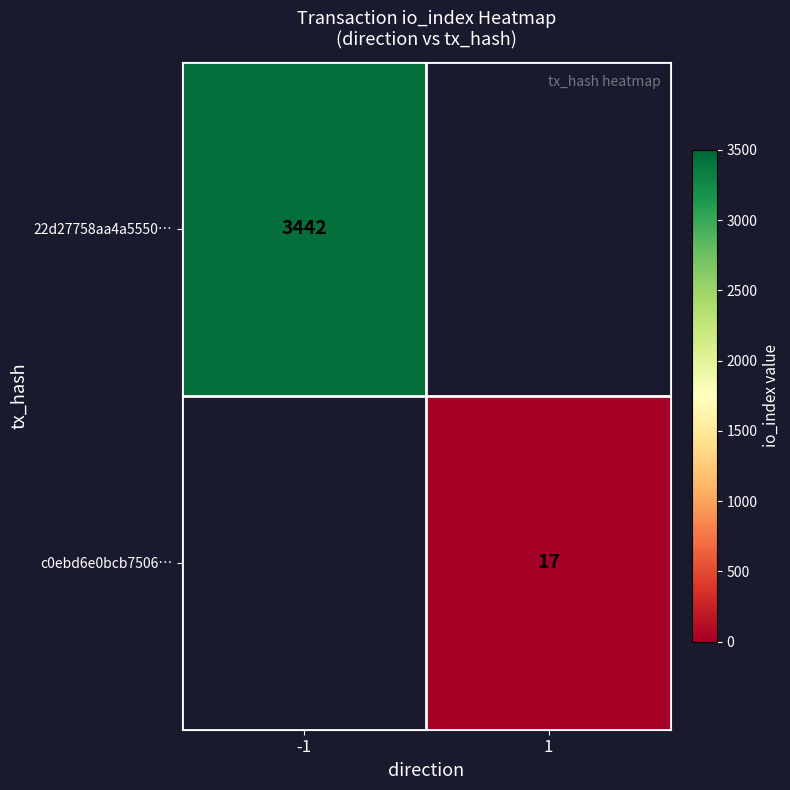

The 22d27758aa4a5550… series shows 3442 at -1. True or false?

True